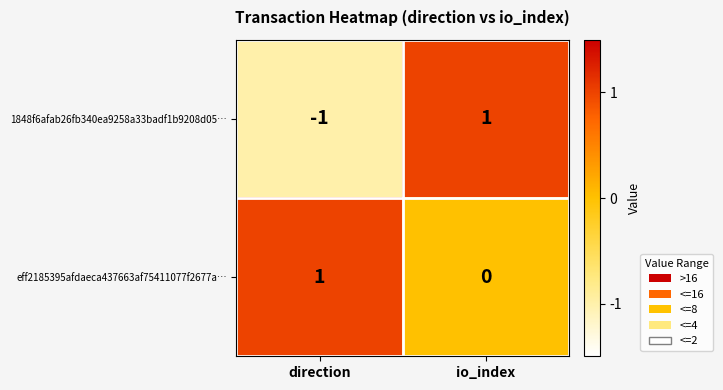

At which label is eff2185395afdaeca437663af75411077f2677a… closest to 0?

io_index